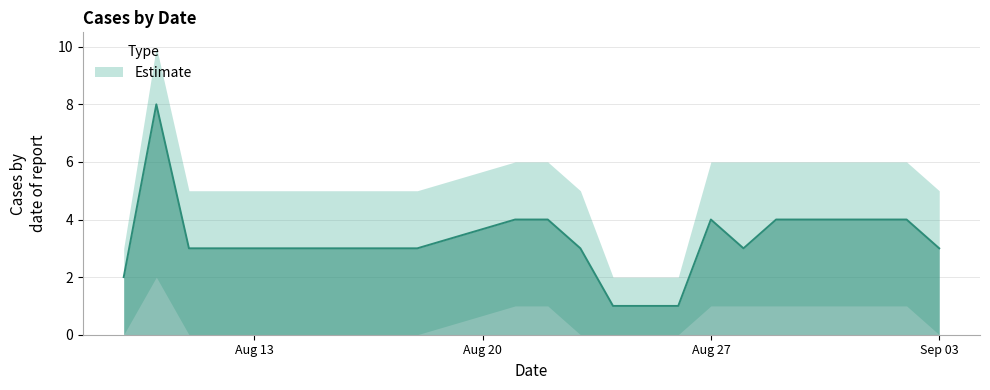

What is the change in value from 20120813 to 20120829?

+1